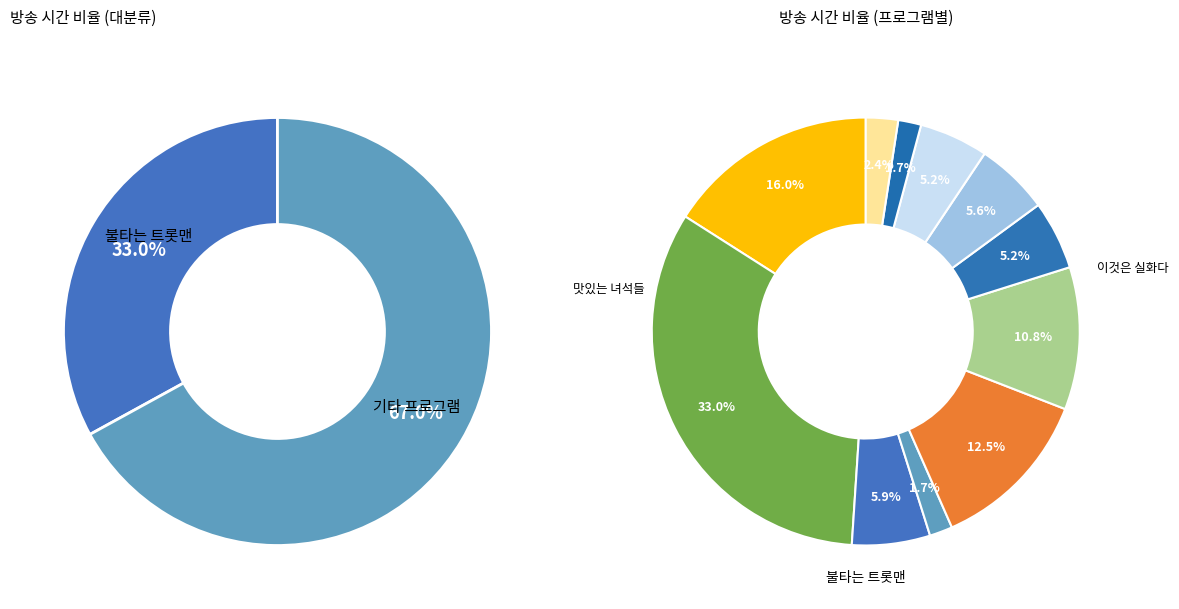

Does 뻥쿠르트 account for over 50% of the chart?

No